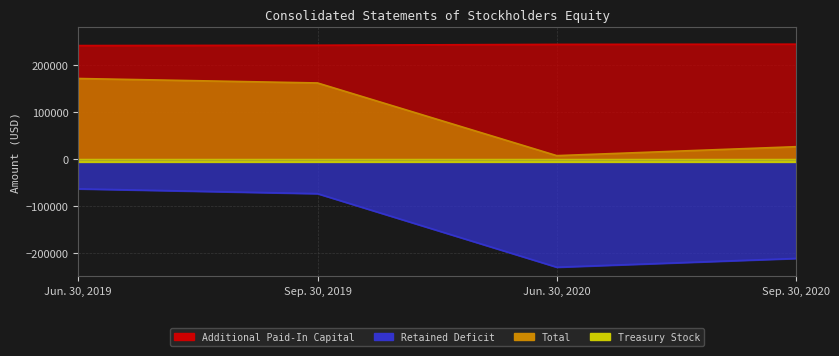

In Total, how many points are lower than both neighbors (excluding endpoints)?

1